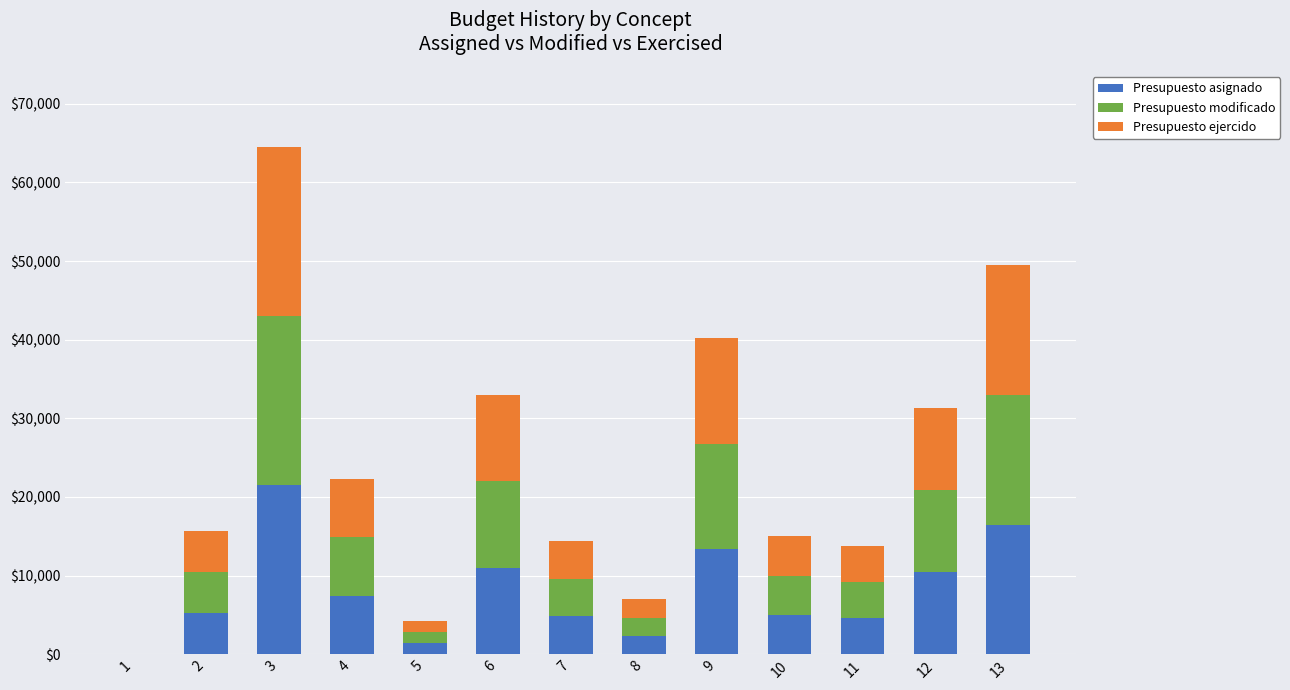

At which category is the sum across all series the highest?

3